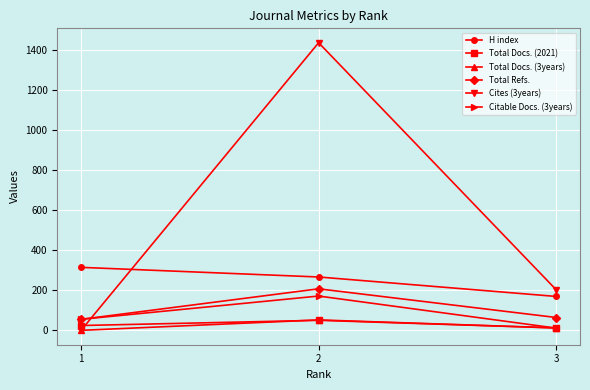

What value does the Total Refs. series have at 2, to the nearest 50?

200